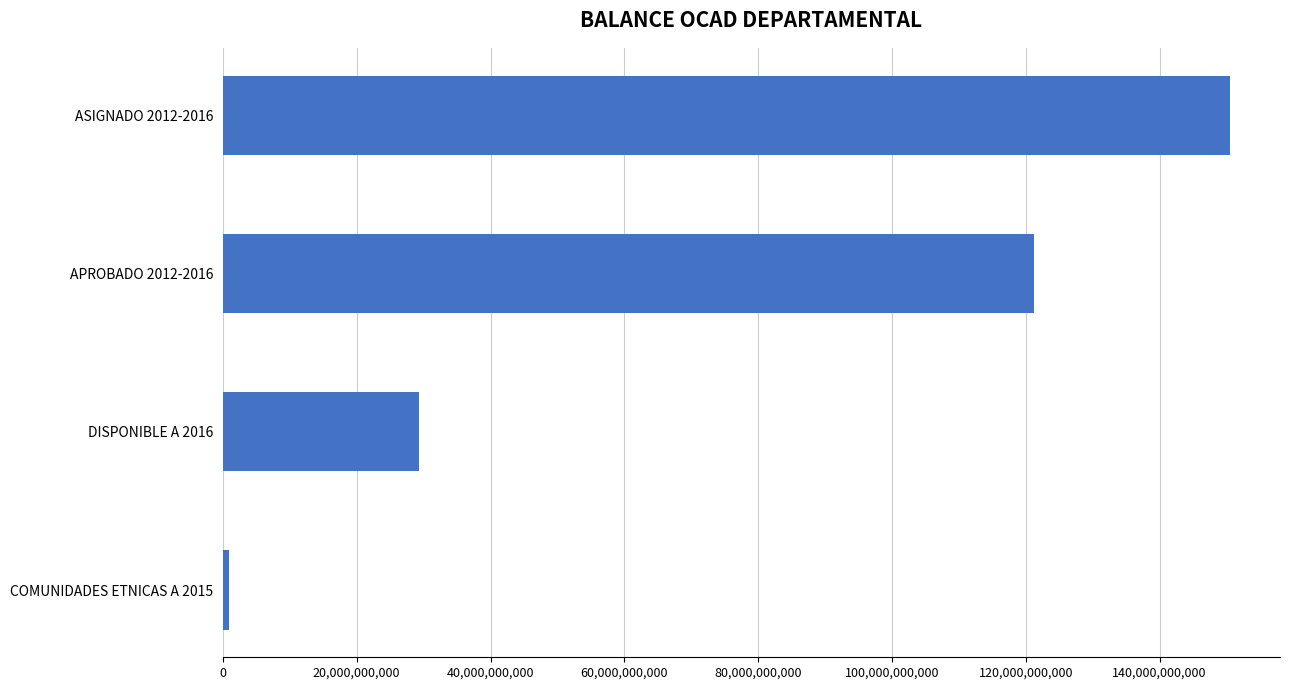

At which label is the value closest to 75700163122?

APROBADO 2012-2016